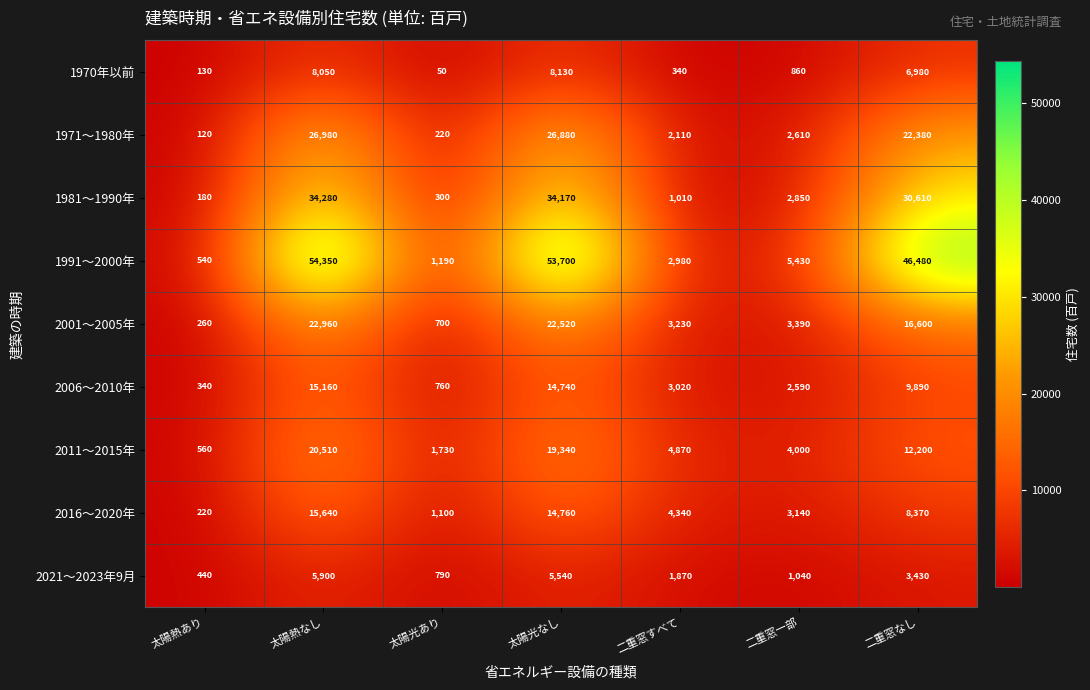

Is it true that 2006～2010年 equals 760 at 太陽光あり?

True